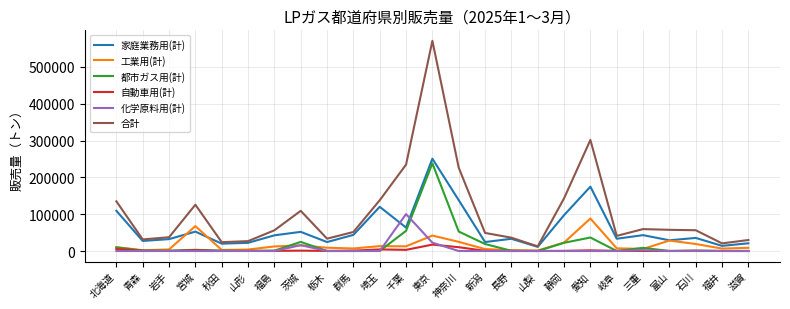

True or false: 自動車用(計) and 合計 cross at least once.

False